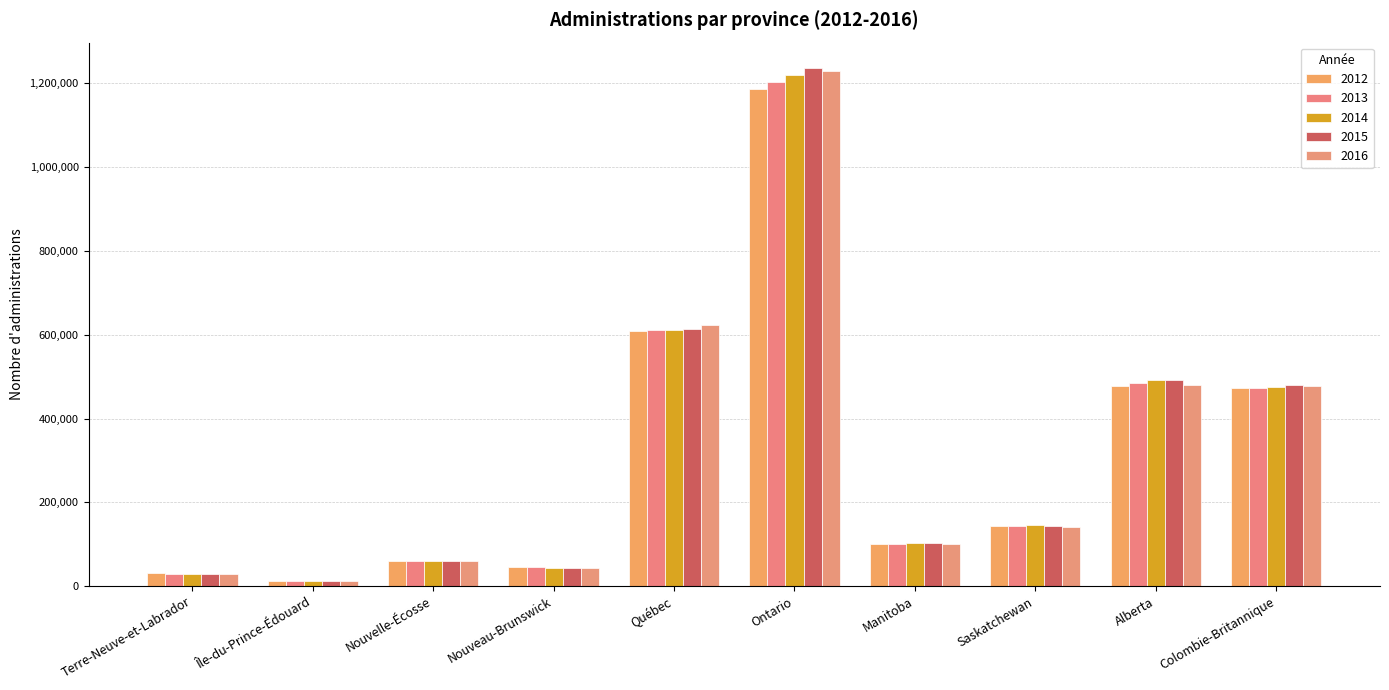

Which category has the lowest value across all series?

Île-du-Prince-Édouard